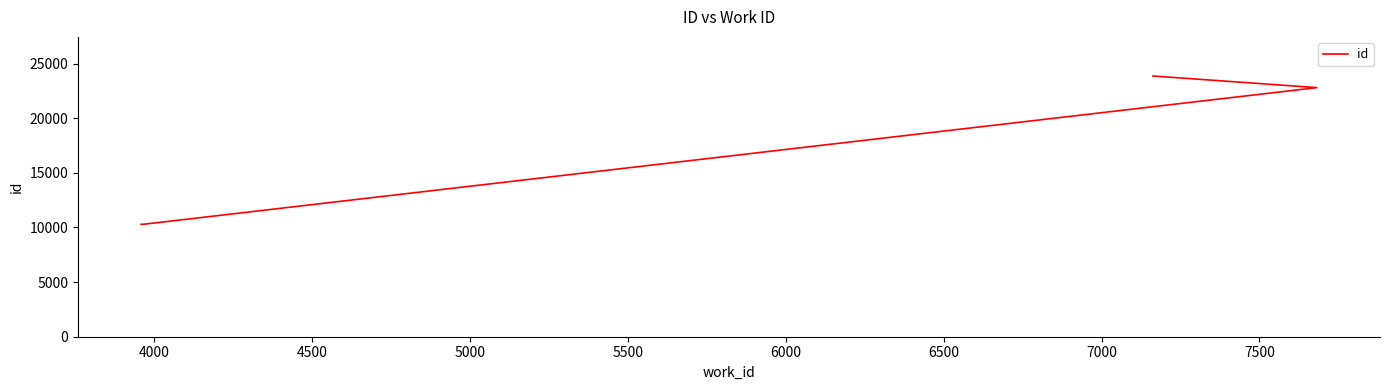

True or false: there are more than 2 points higher than both neighbors.

False